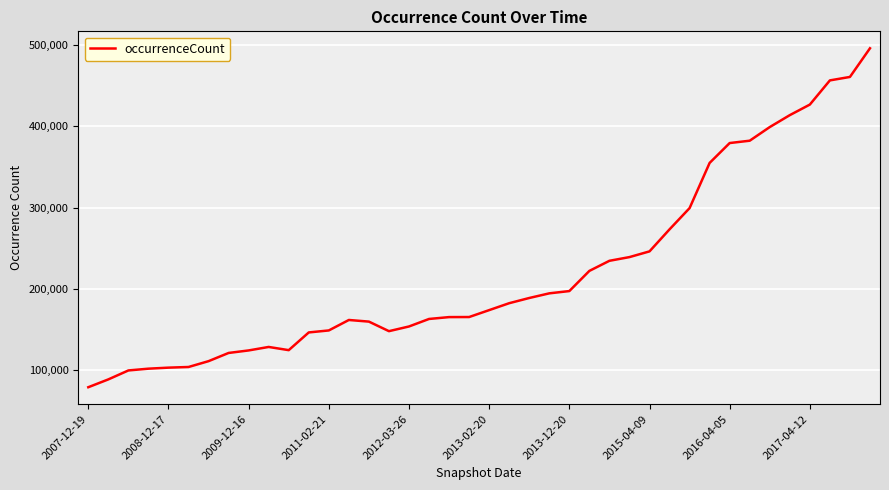

What is the maximum value shown in the chart?

496075